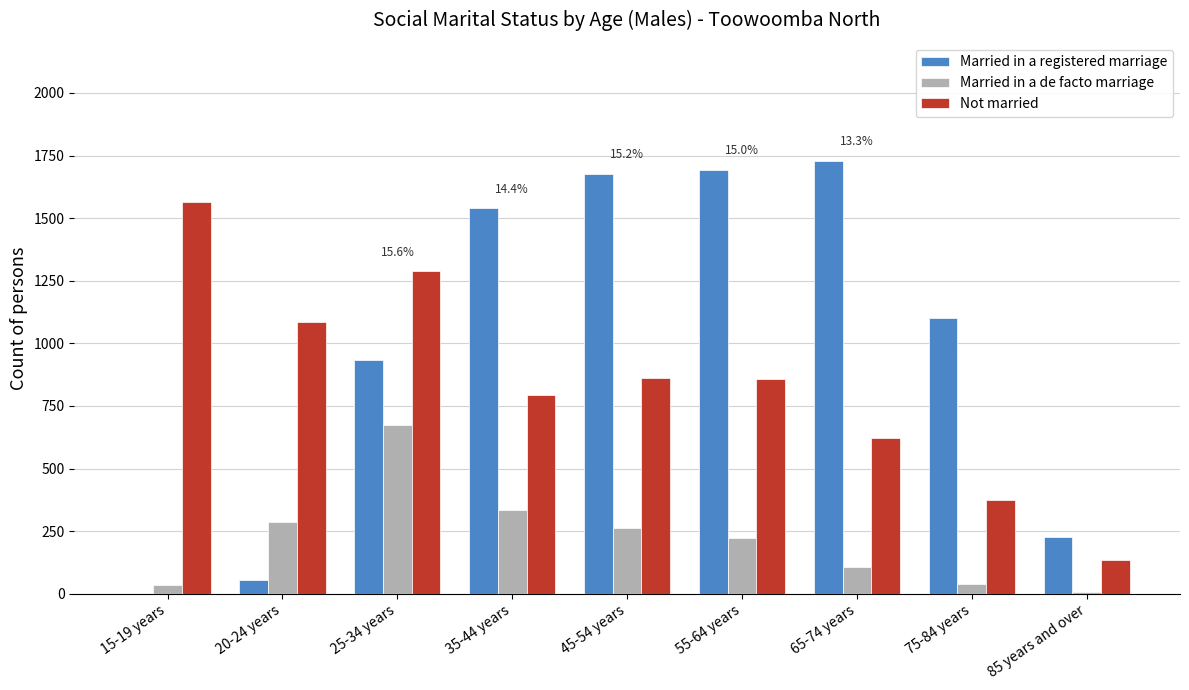

The value of Married in a registered marriage at 55-64 years is 1693. True or false?

True